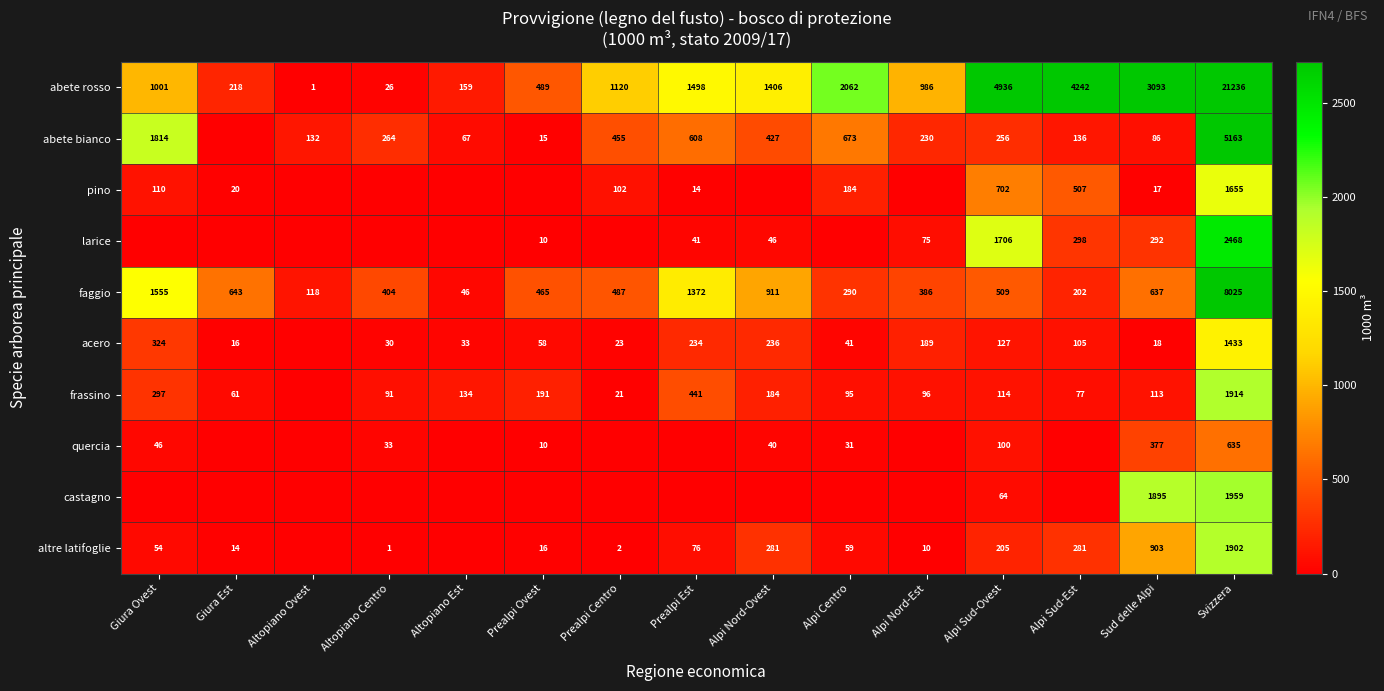

True or false: frassino has a value of 148 at Altopiano Centro.

False